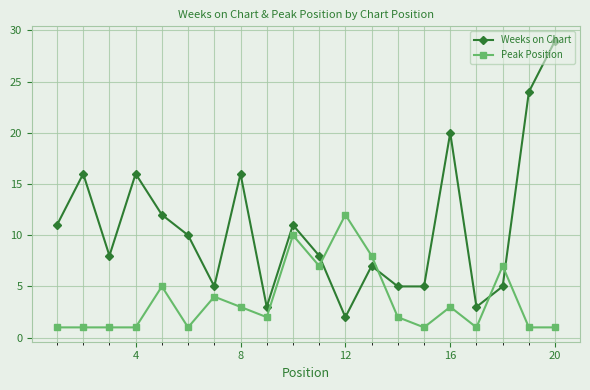

List the series in order of their peak value, lowest first.

Peak Position, Weeks on Chart